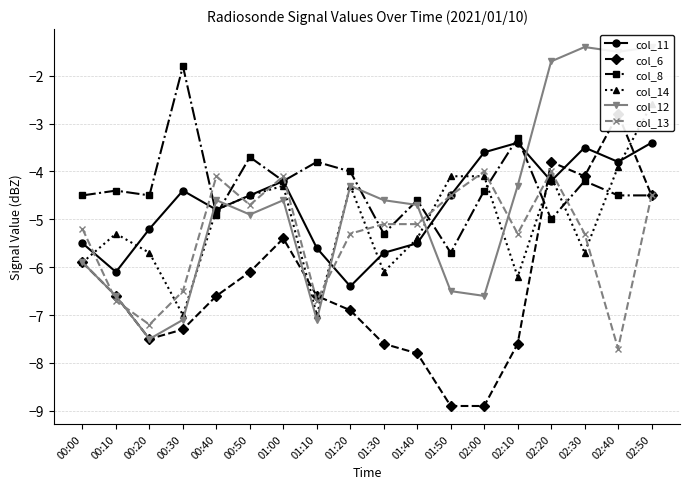

Is it true that col_8 equals -4.0 at 01:20?

True